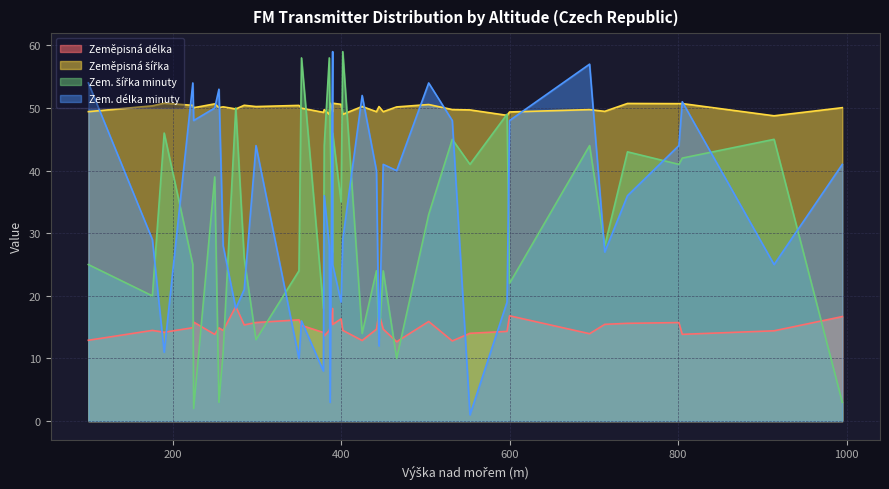

True or false: Zeměpisná délka has a value of 14.5 at 386.

True